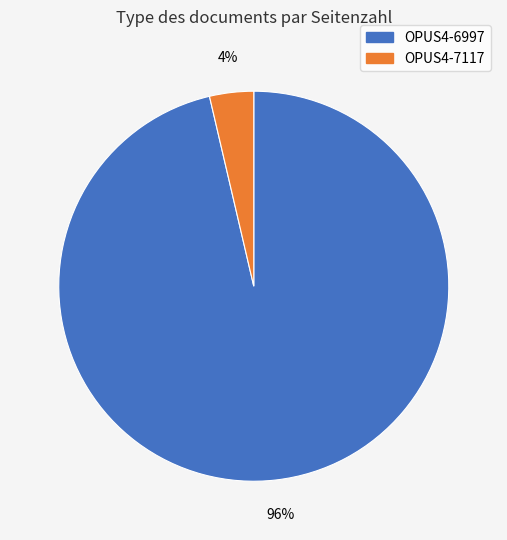

Between OPUS4-7117 and OPUS4-6997, which is larger?

OPUS4-6997